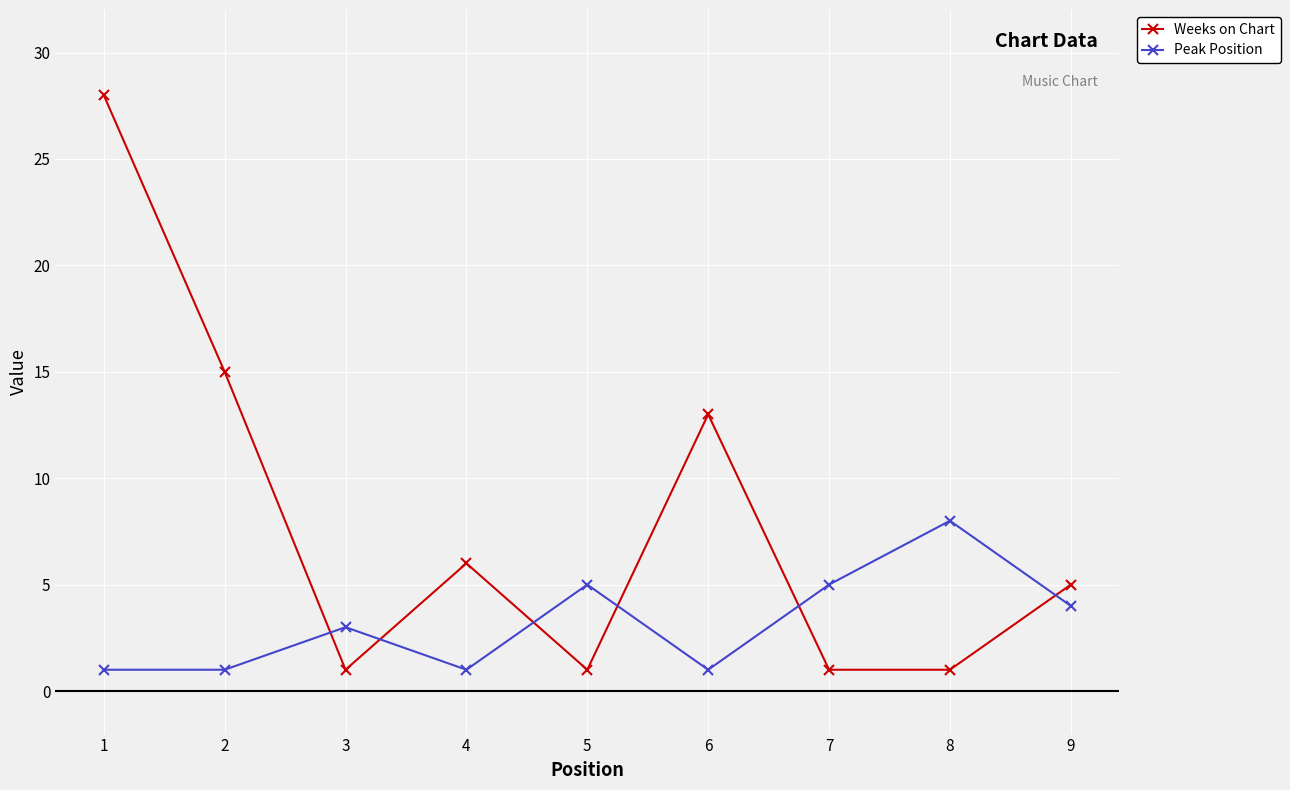

Where is the first local minimum for Weeks on Chart?

3